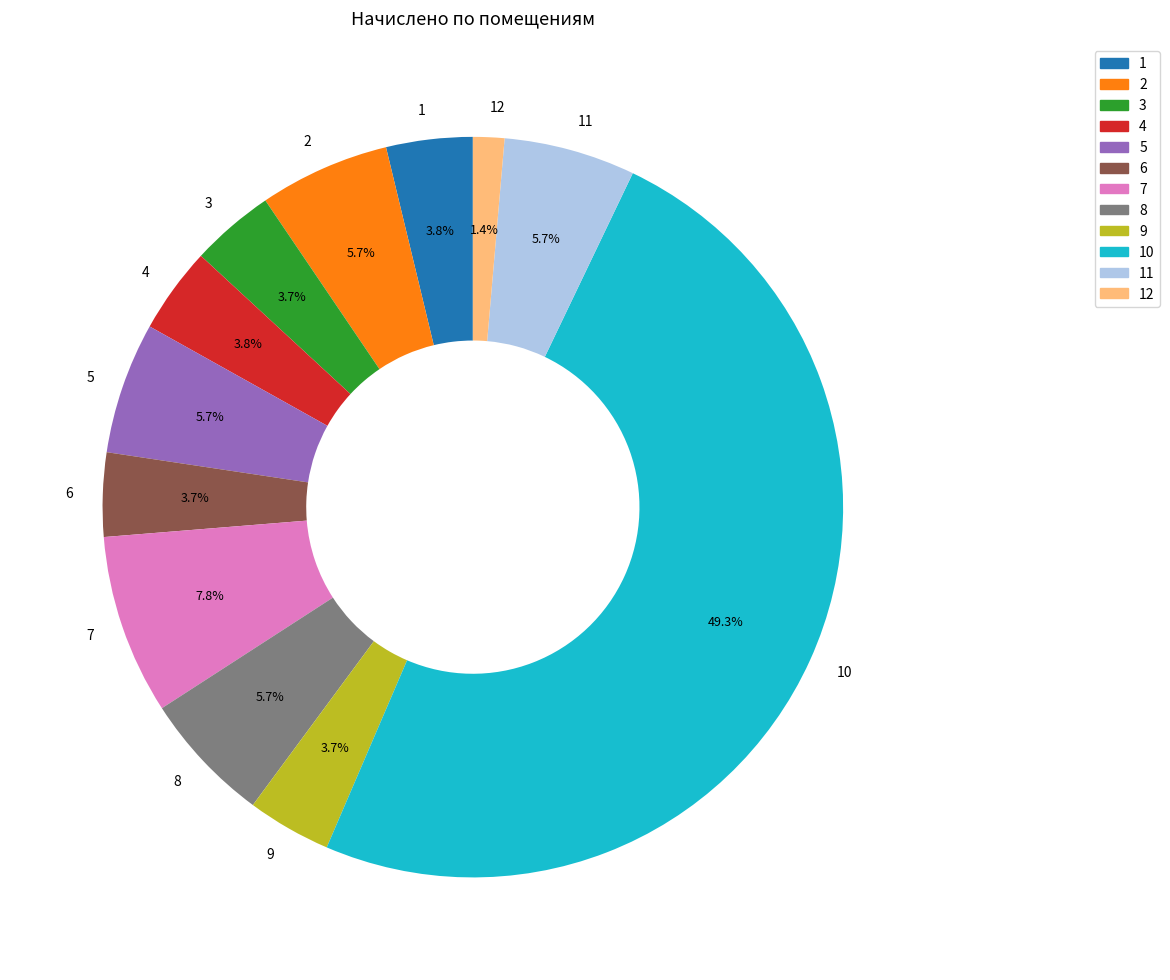

To the nearest percent, what percentage of the pie is 3?

4%